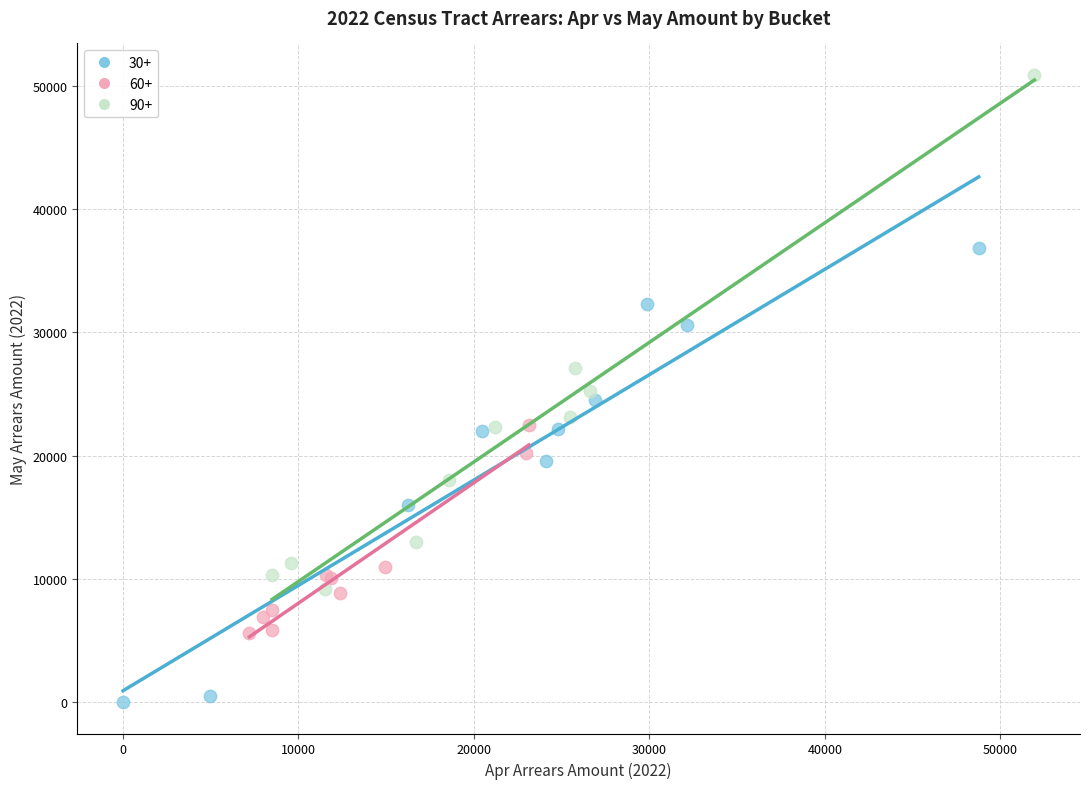

Which series contains the lowest Y value?

30+